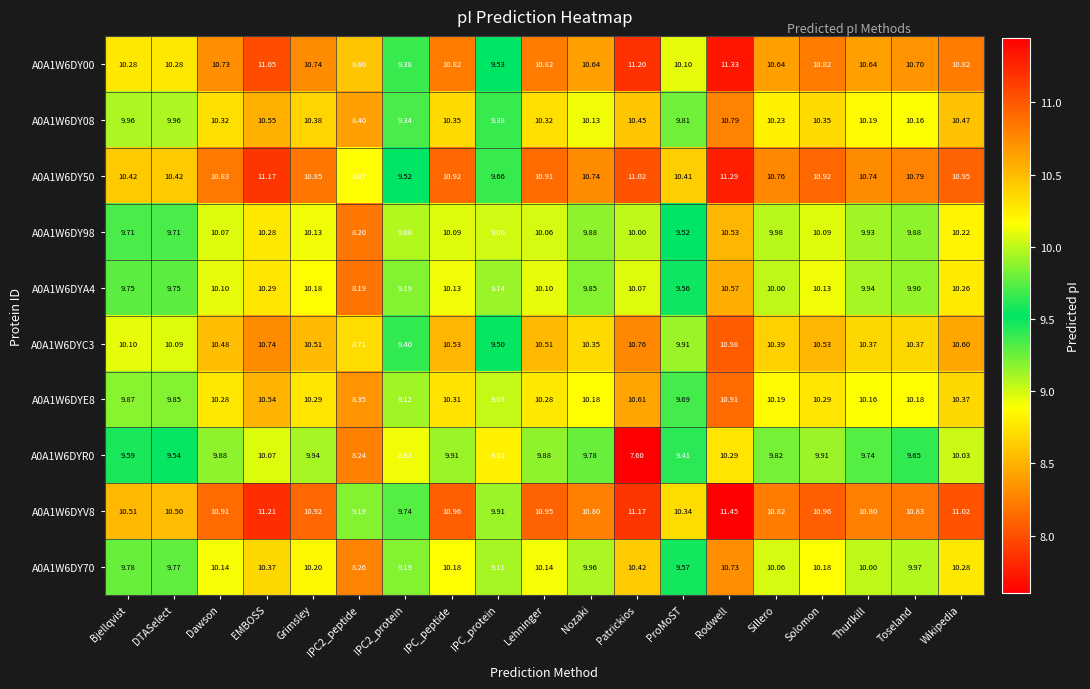

Which category has the highest value in the A0A1W6DY50 series?

Rodwell